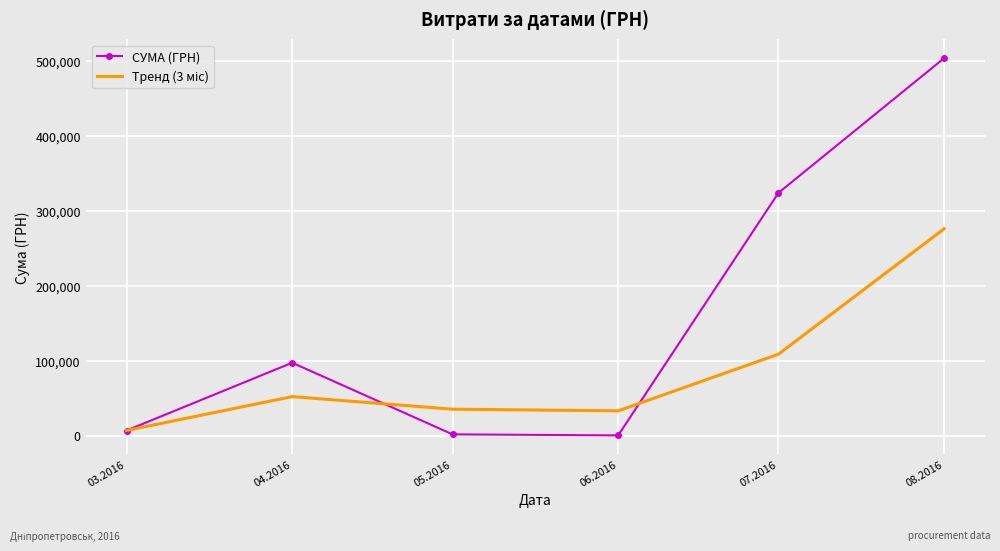

What is the highest value of the СУМА (ГРН) series?

504102.8